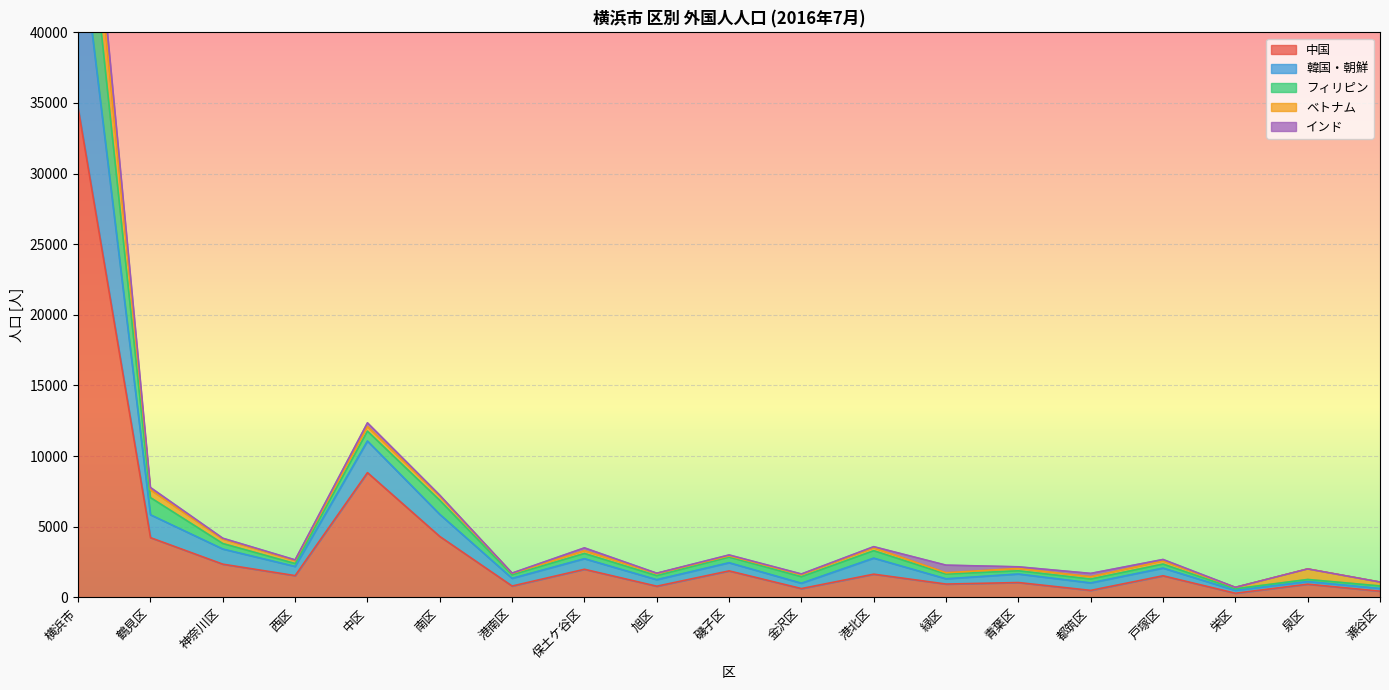

True or false: 中国 has a value of 1374 at 鶴見区.

False